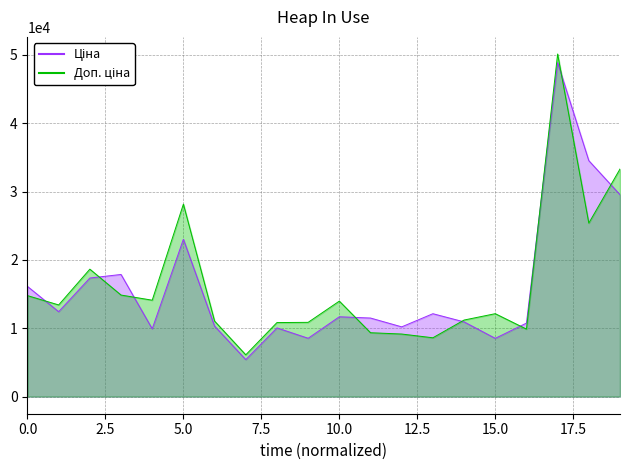

Reading right to left, transcribe all the data shown in this chart.

33311.2	25393.8	50141.8	9879.0	12135.4	11204.1	8608.5	9155.9	9348.0	13973.9	10868.0	10835.1	6114.2	11052.2	28171.3	14109.3	14862.8	18652.2	13414.2	14779.3